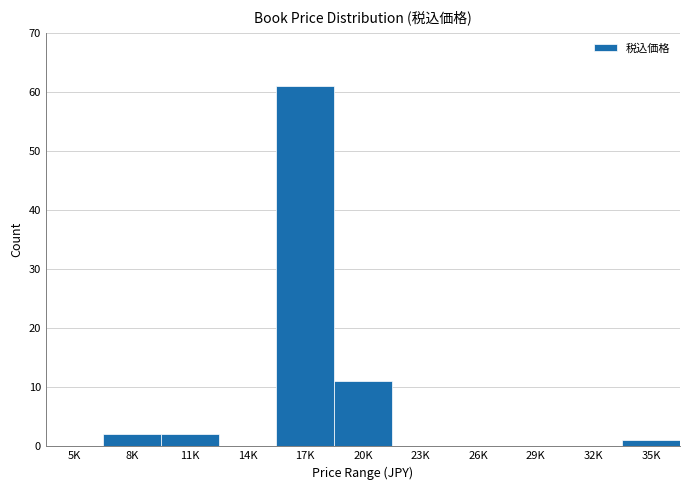

Reading left to right, what are all the values shown in this chart?

5K=0	8K=2	11K=2	14K=0	17K=61	20K=11	23K=0	26K=0	29K=0	32K=0	35K=1